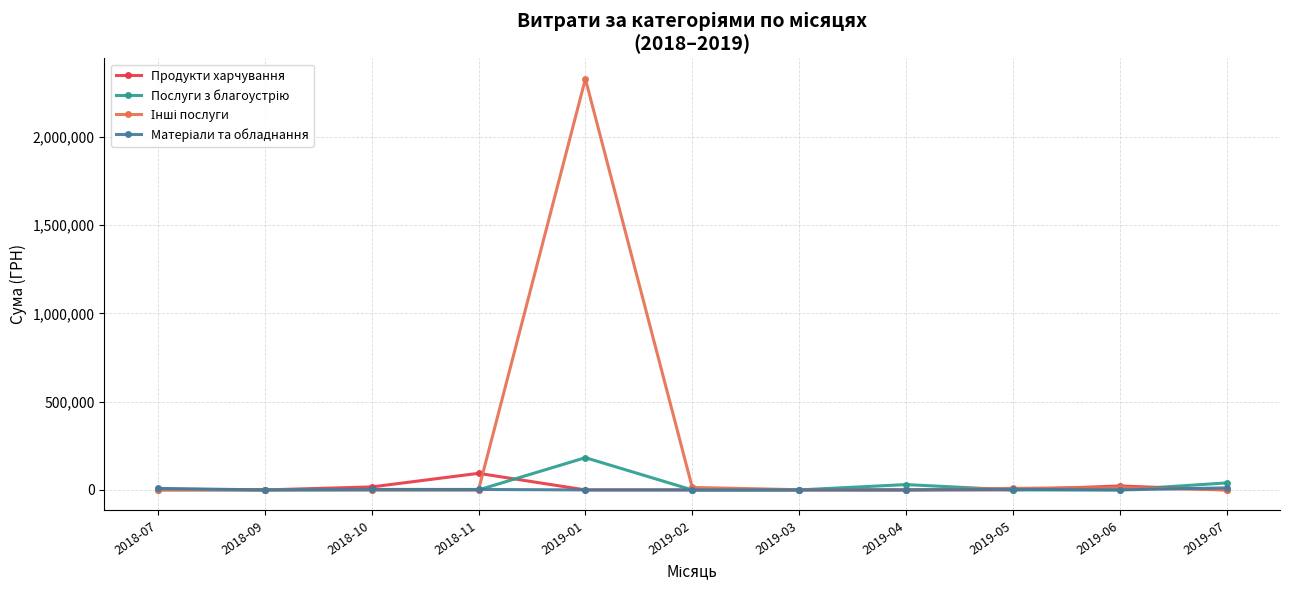

What is the label of the 2nd point from the right?

2019-06